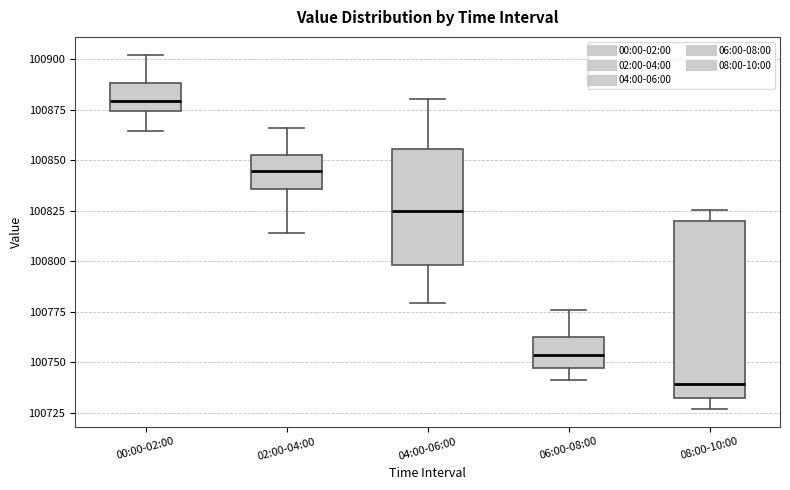

Reading left to right, read every box against the y-axis: the position of its median line, the range the box covers, and the ends of its whiskers. The values are not printed on the chart, so give them approximately, as read against the axis.

00:00-02:00: median 100880, box 100875 to 100890, whiskers 100865 to 100900
02:00-04:00: median 100845, box 100835 to 100855, whiskers 100815 to 100865
04:00-06:00: median 100825, box 100800 to 100855, whiskers 100780 to 100880
06:00-08:00: median 100755, box 100745 to 100765, whiskers 100740 to 100775
08:00-10:00: median 100740, box 100735 to 100820, whiskers 100725 to 100825